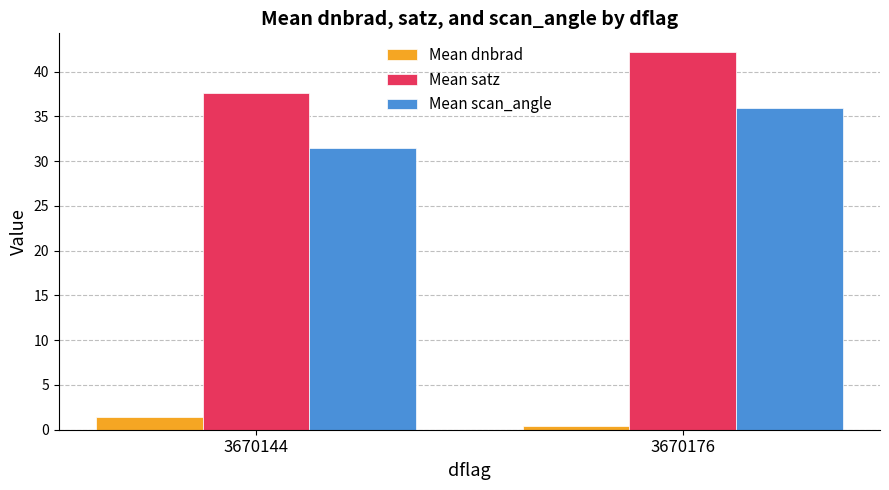

Which series has the widest spread of values?

Mean satz